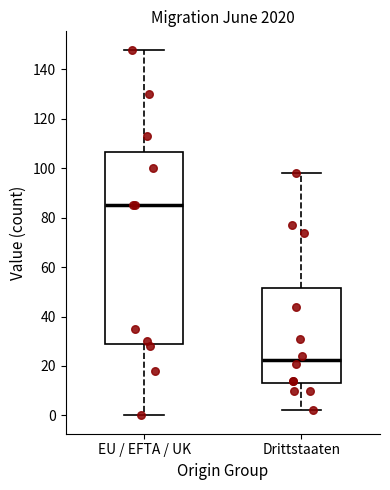

Where does the lower whisker of the box for Drittstaaten end on the y-axis? The values are not printed on the chart, so give them approximately, as read against the axis.

2